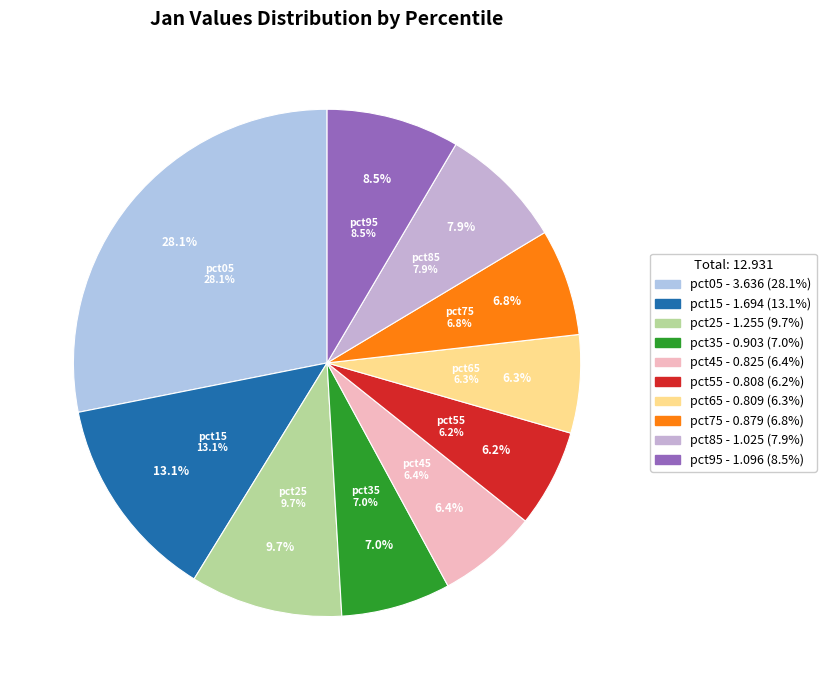

What is the change in value from pct25 to pct95?

-0.2